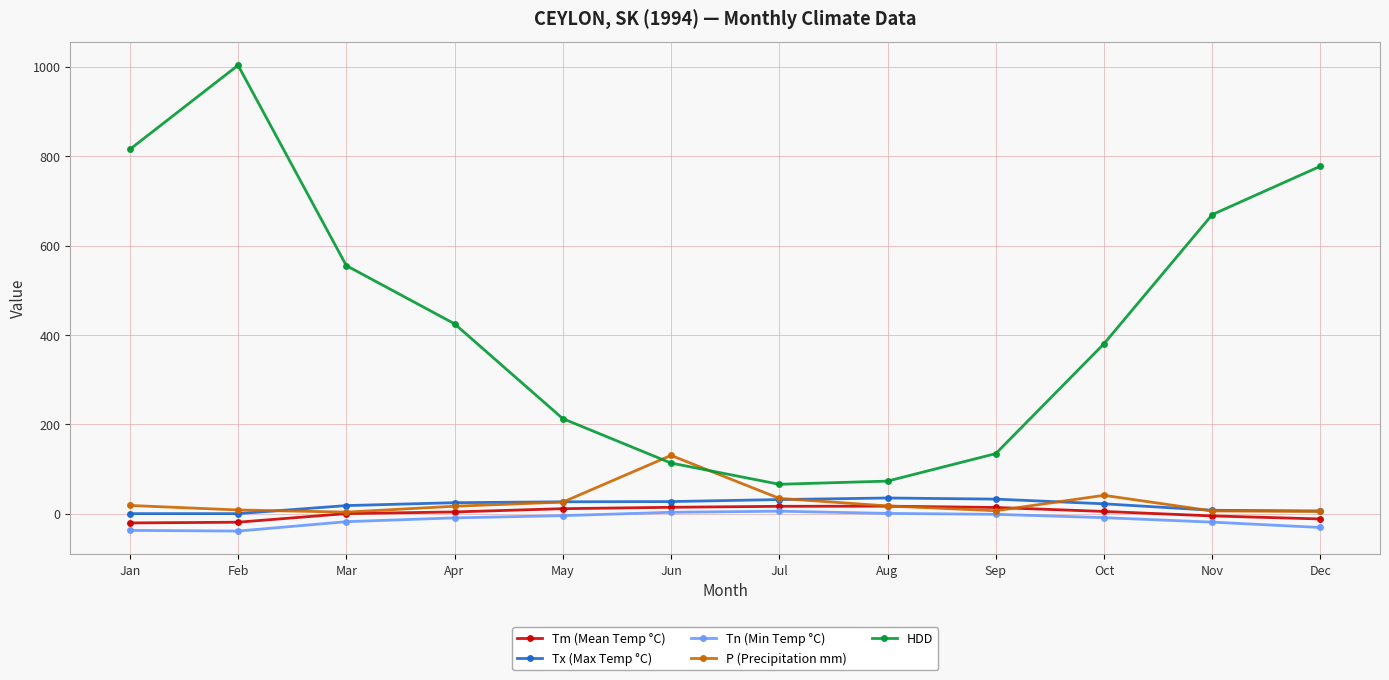

Where does the P (Precipitation mm) series first go above 17?

Jan